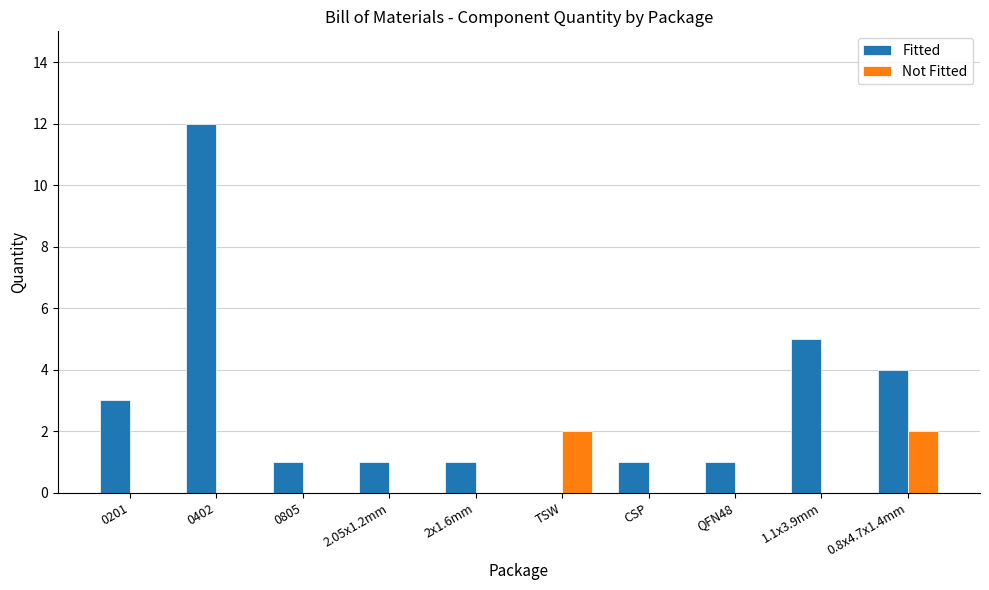

Which series has the largest total across all categories?

Fitted